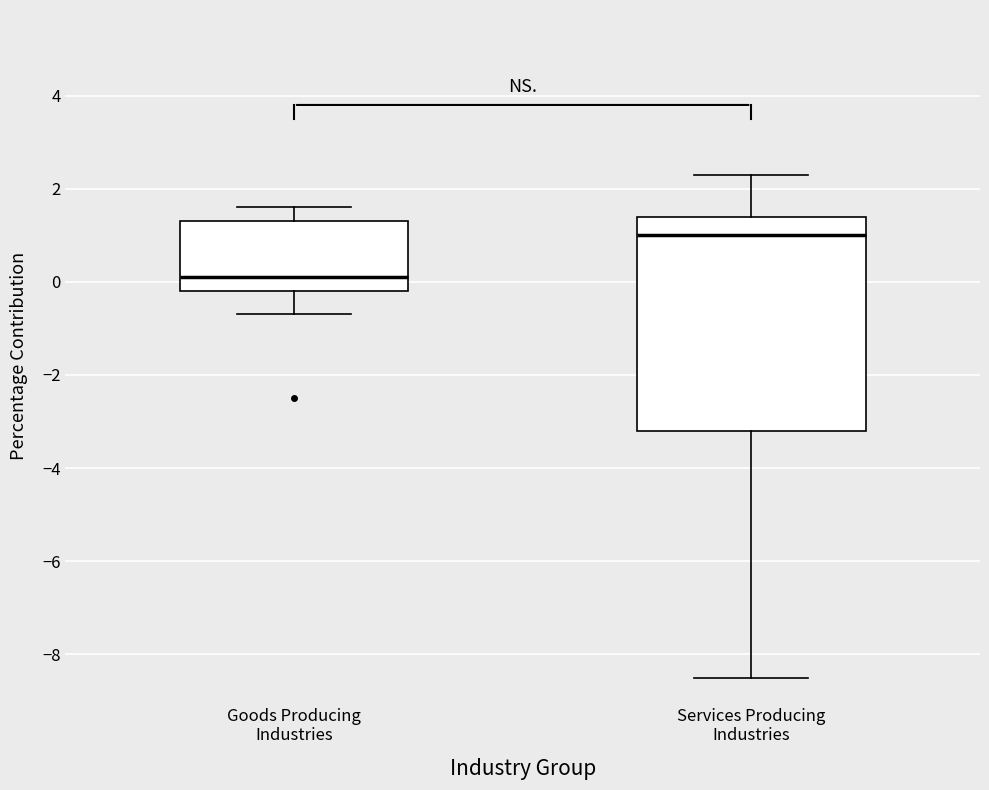

Which box has the lowest median line?

Goods Producing Industries